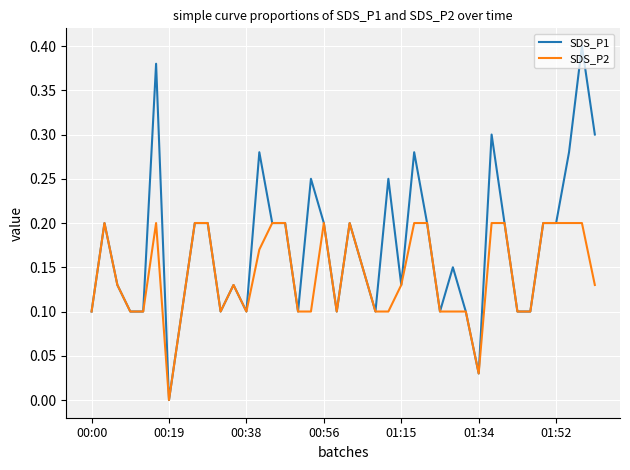

Which series has the widest spread of values?

SDS_P1